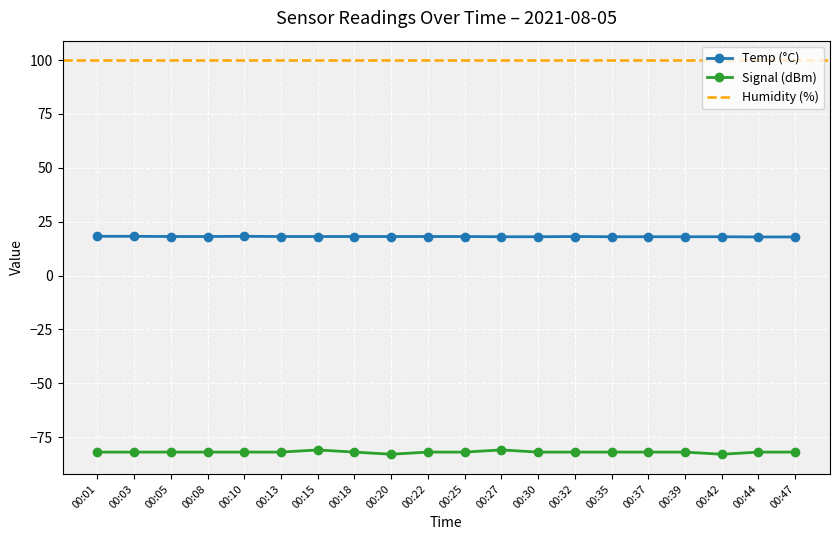

At how many categories does at least one series exceed -31?

20